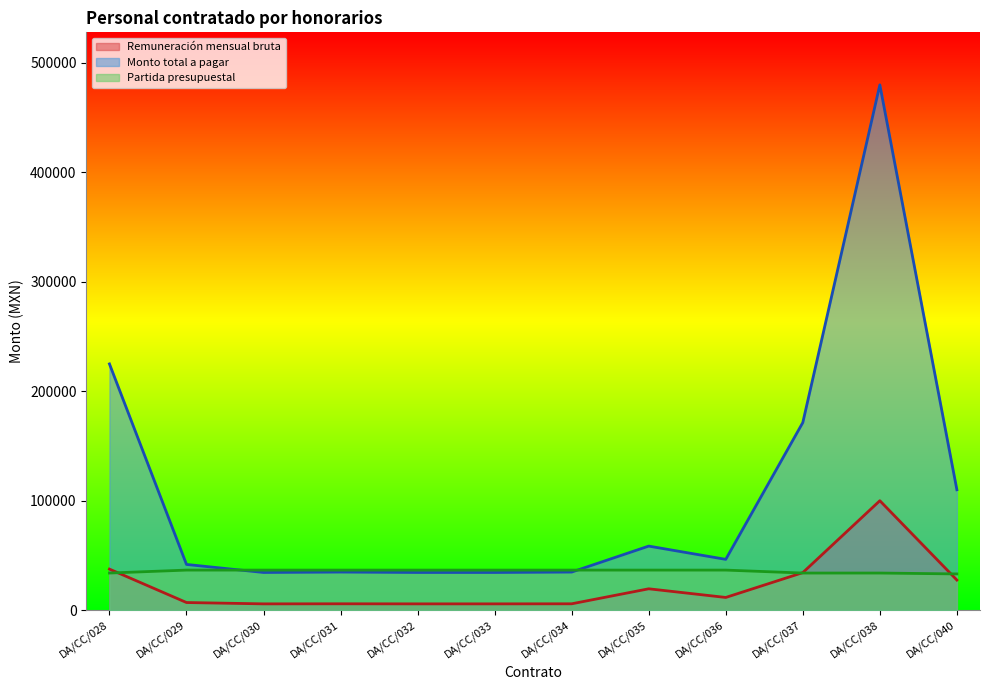

What is the smallest value displayed?

5737.5